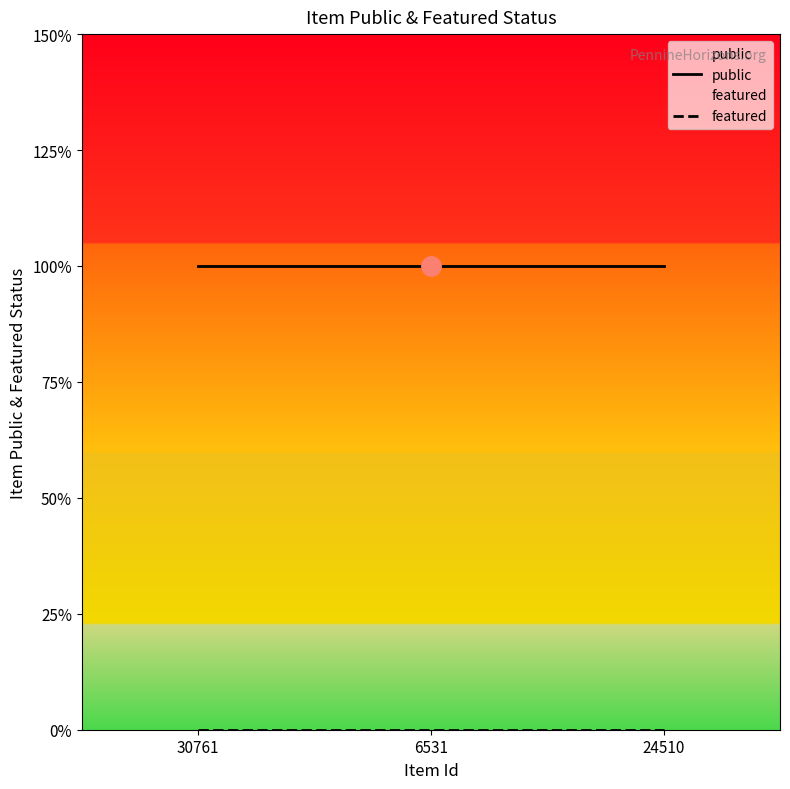

What is the label of the 3rd point from the left?

24510